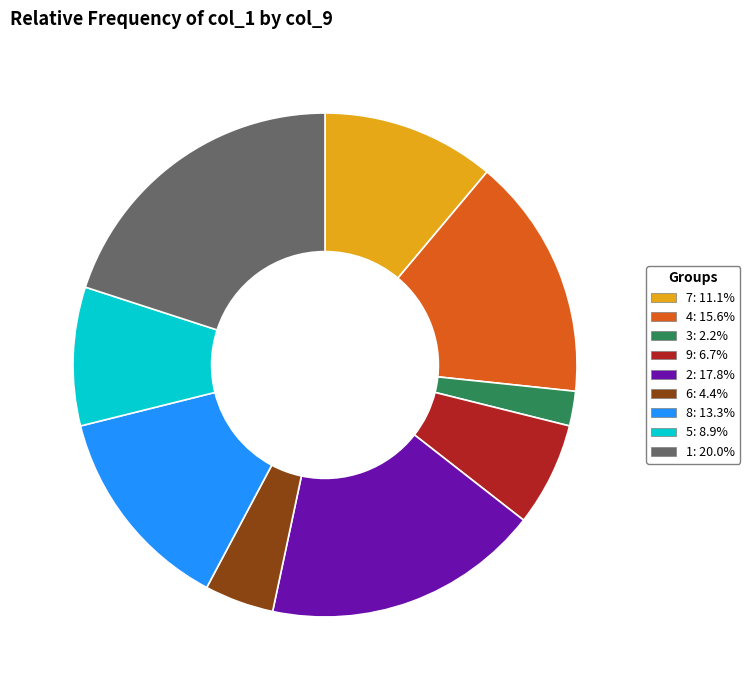

Which has a higher value, 3 or 4?

4